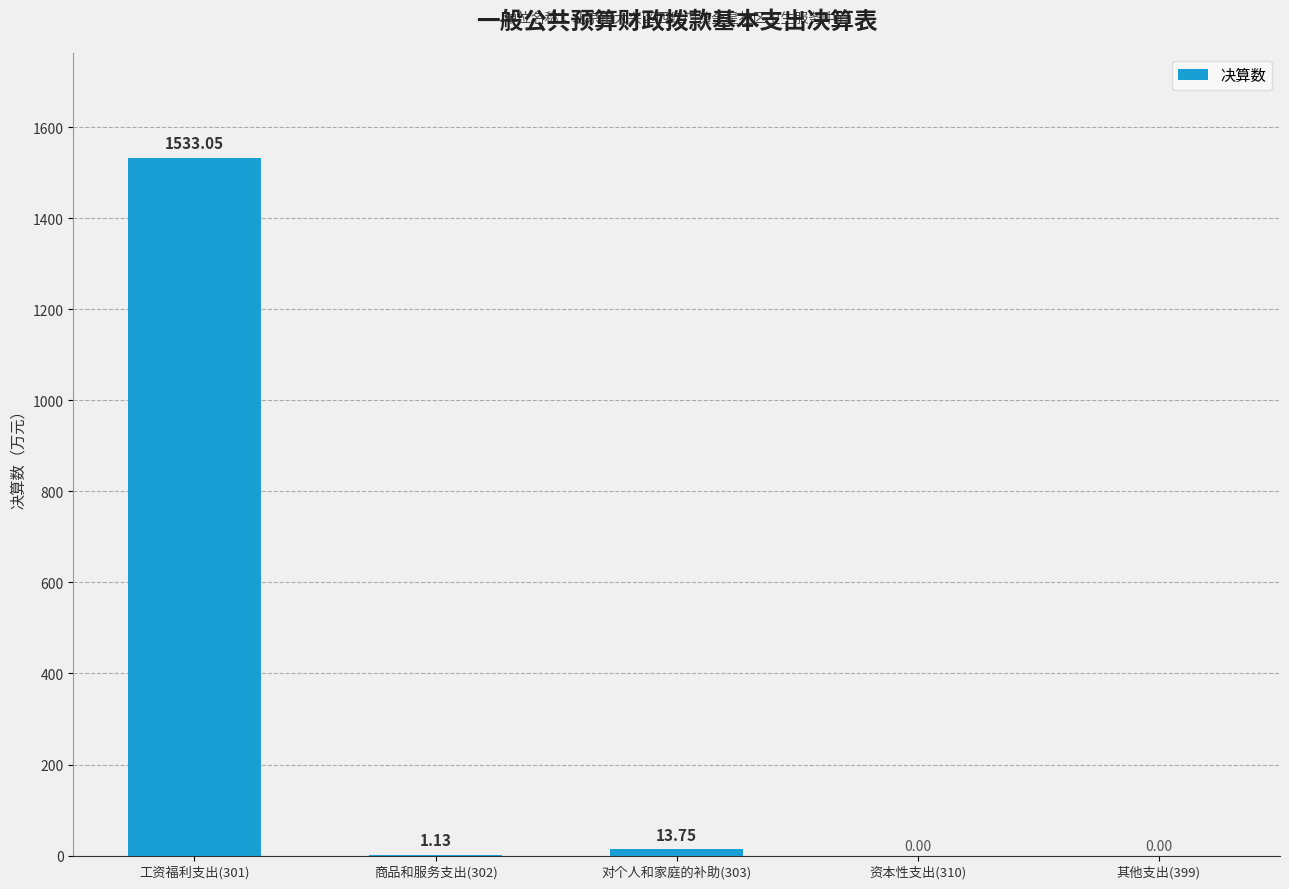

What is the change in value from 商品和服务支出(302) to 对个人和家庭的补助(303)?

+12.6